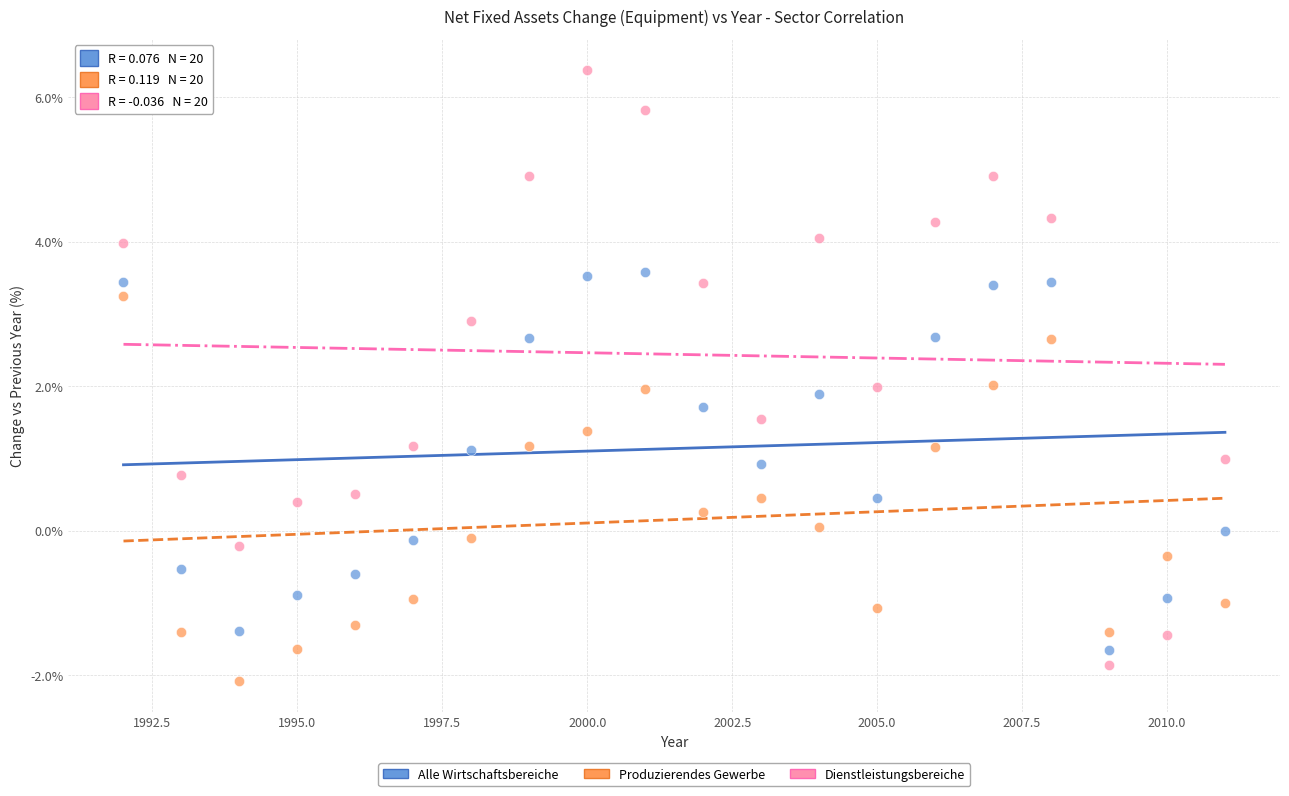

Across all data points, what is the range of X values (max minus min)?

19.0